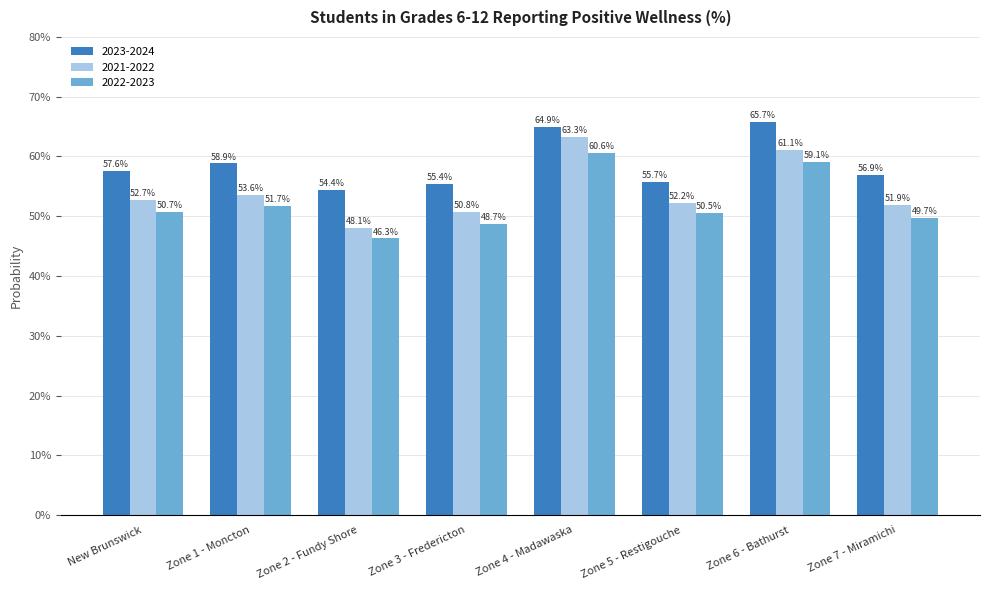

Which category has the lowest value in the 2023-2024 series?

Zone 2 - Fundy Shore